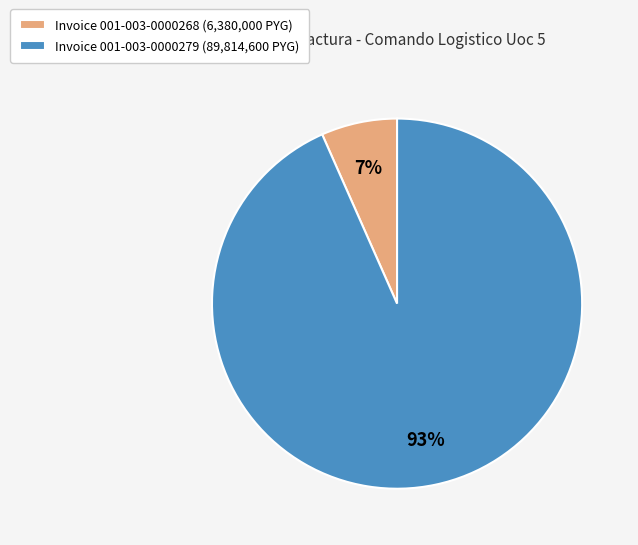

To the nearest percent, what is the average slice percentage?

50%